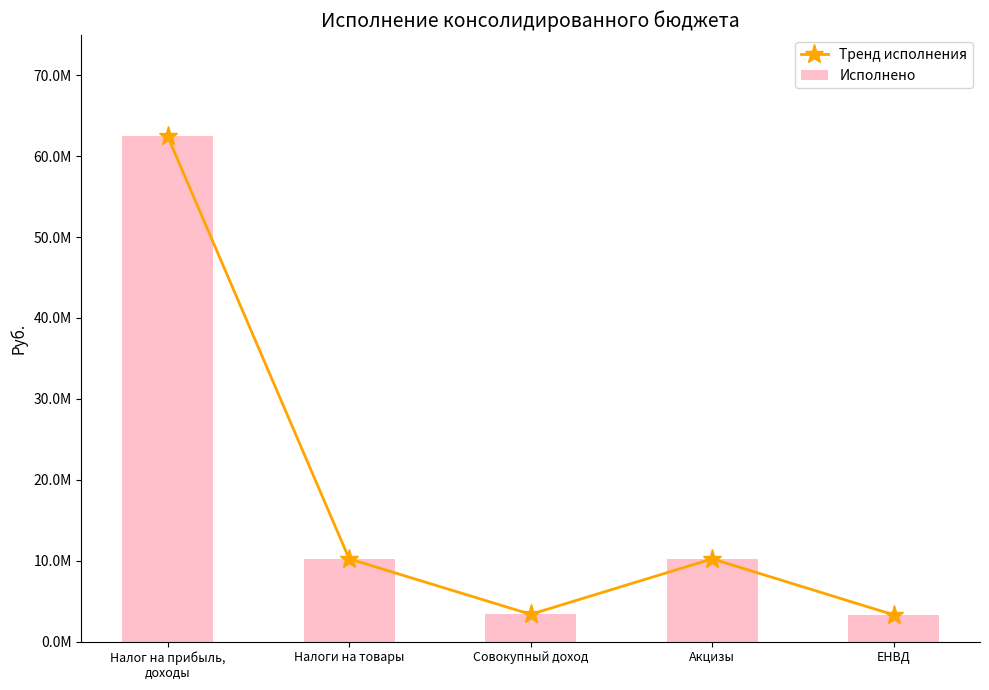

How many values in the Исполнено series exceed 10228145?

3